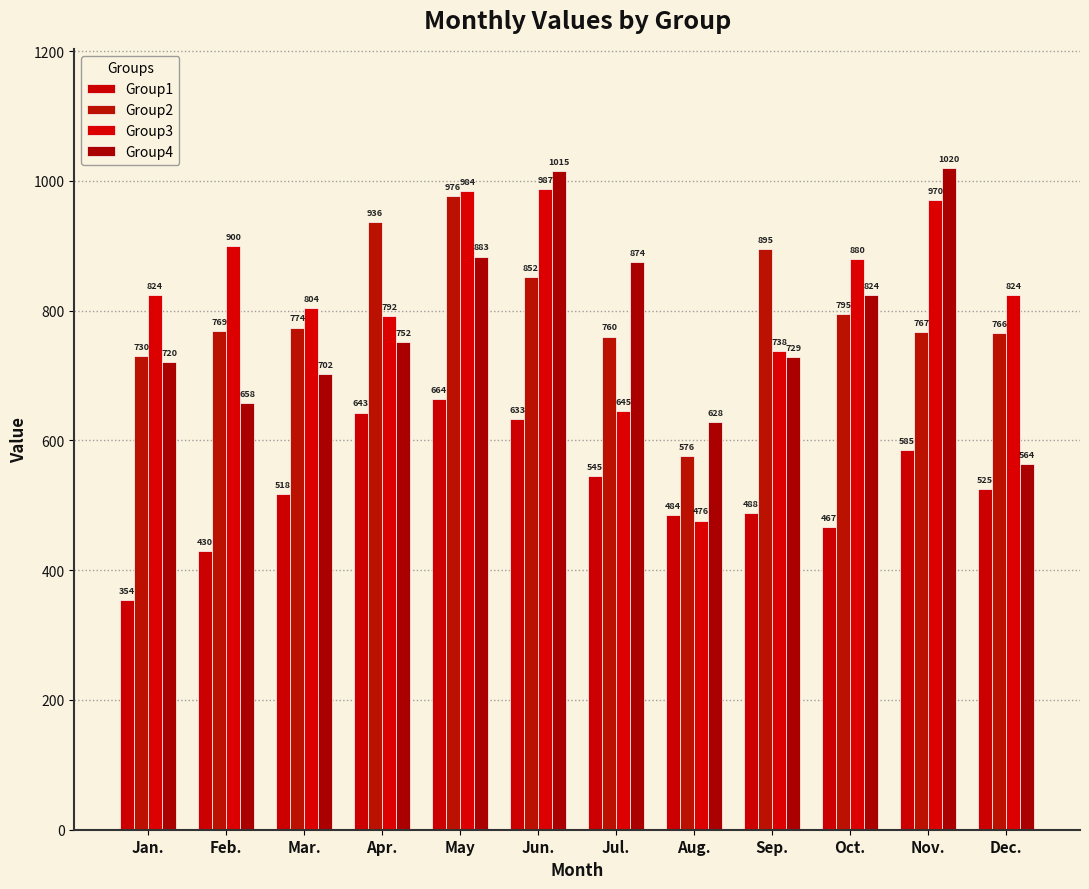

What is the smallest value displayed?

354.5